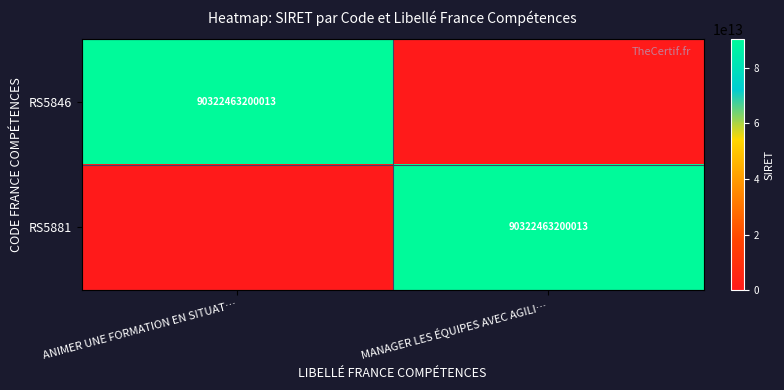

The value of RS5881 at MANAGER LES ÉQUIPES AVEC AGILI… is 90322463200013. True or false?

True